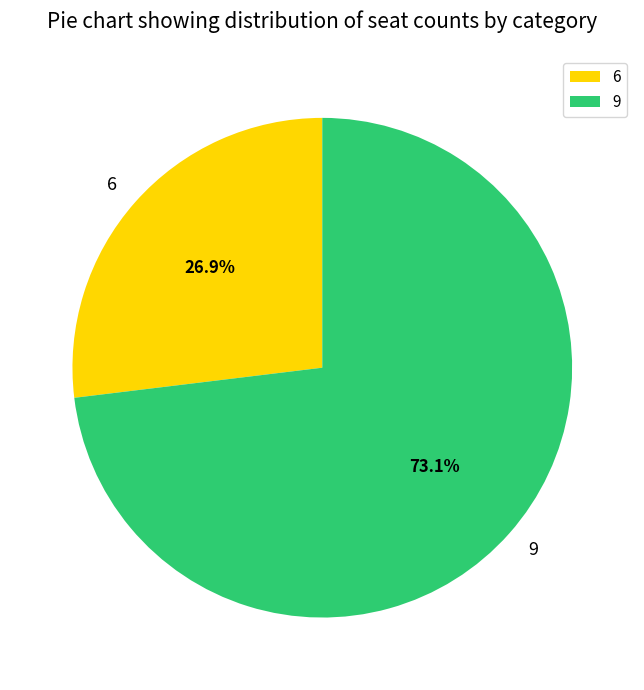

To the nearest percent, what is the combined percentage of 9 and 6?

100%